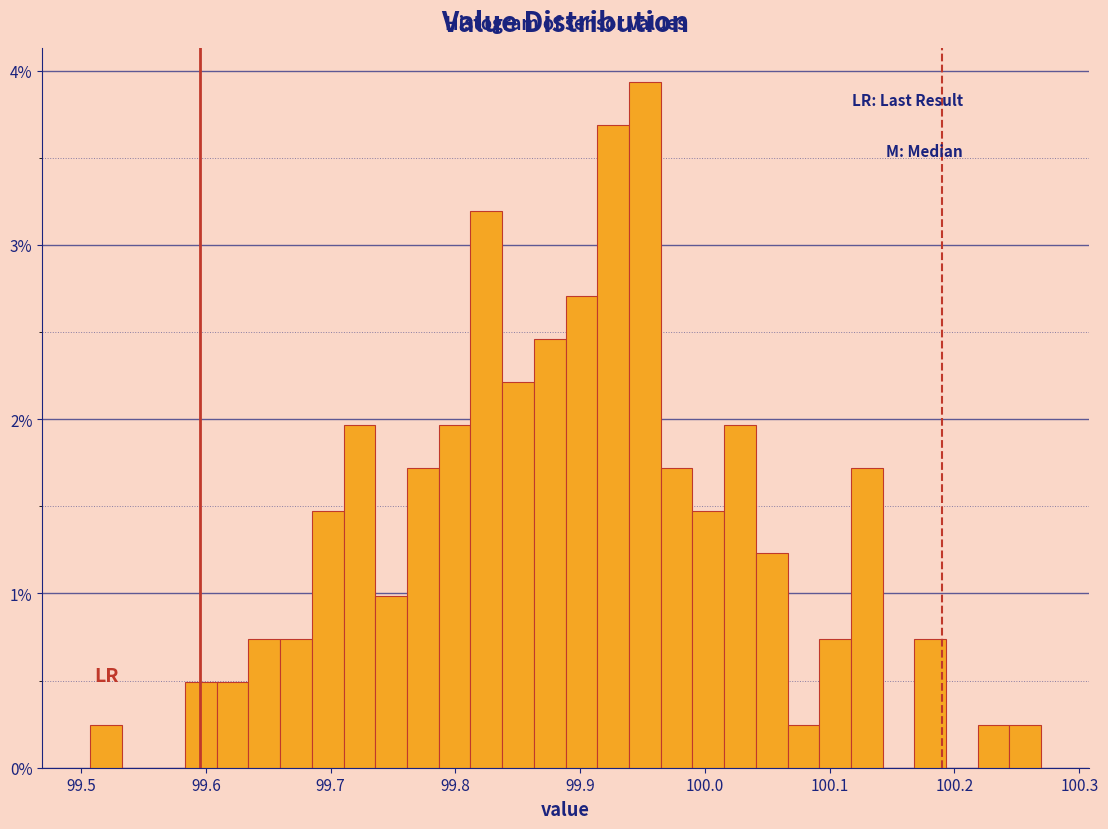

Read against the x-axis, roughly where is the centre of the tallest bar?

99.95